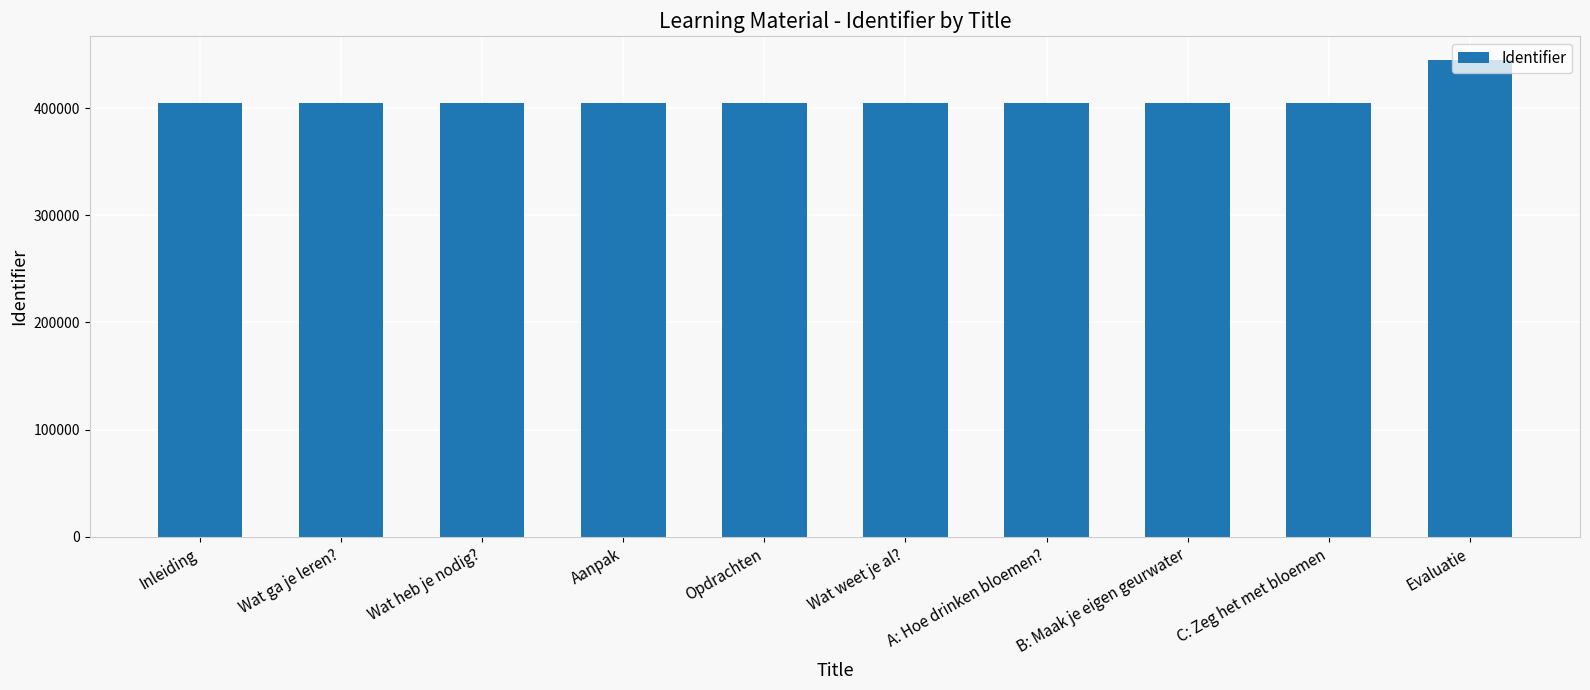

What is the greatest value displayed?

444926